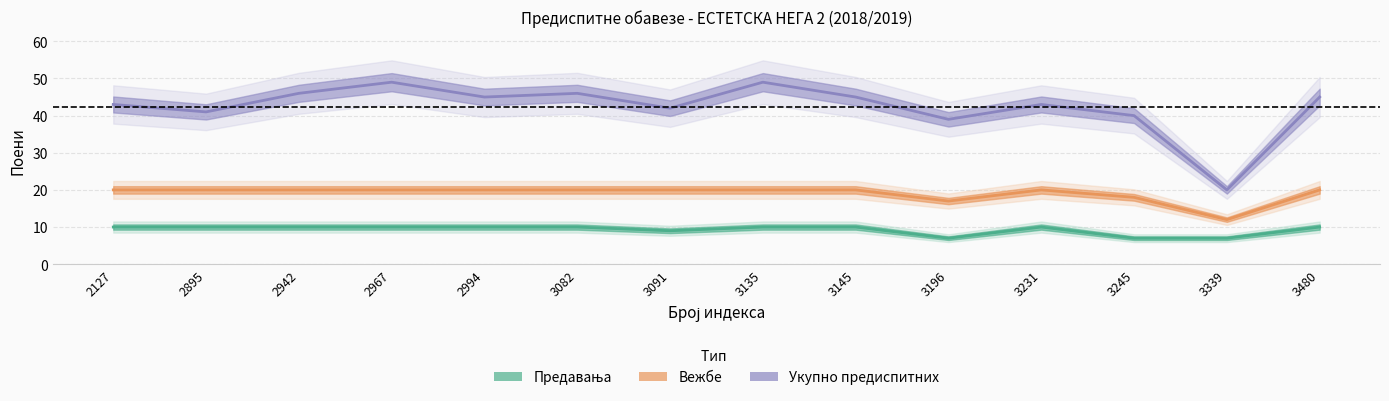

What is the average value of the Предавања series?

9